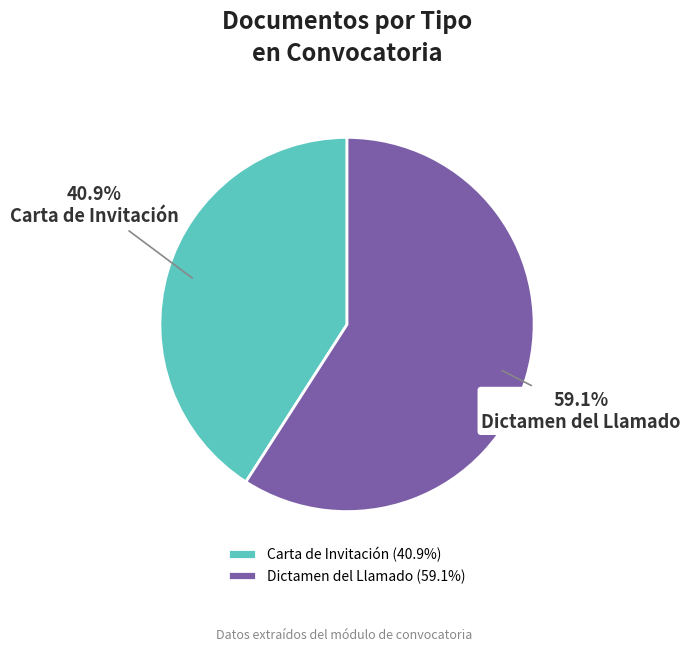

What percentage is the Dictamen del Llamado slice, to the nearest percent?

59%